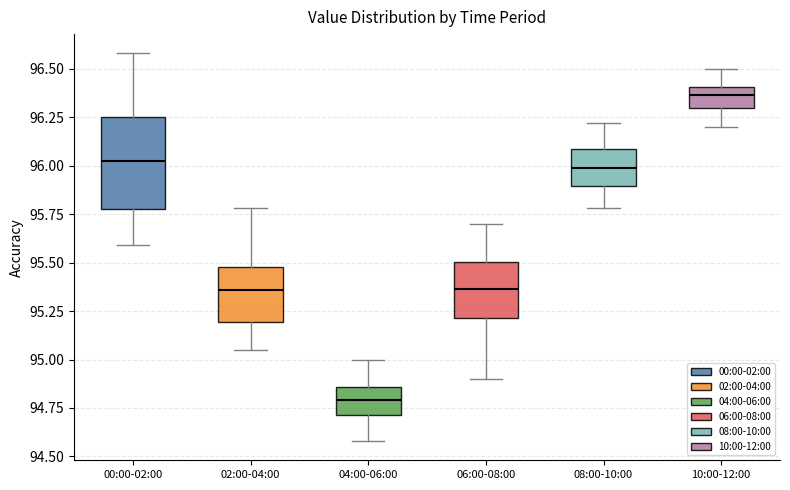

Reading left to right, read every box against the y-axis: the position of its median line, the range the box covers, and the ends of its whiskers. The values are not printed on the chart, so give them approximately, as read against the axis.

00:00-02:00: median 96.05, box 95.80 to 96.25, whiskers 95.60 to 96.60
02:00-04:00: median 95.35, box 95.20 to 95.50, whiskers 95.05 to 95.80
04:00-06:00: median 94.80, box 94.70 to 94.85, whiskers 94.60 to 95.00
06:00-08:00: median 95.35, box 95.20 to 95.50, whiskers 94.90 to 95.70
08:00-10:00: median 96.00, box 95.90 to 96.10, whiskers 95.80 to 96.20
10:00-12:00: median 96.35, box 96.30 to 96.40, whiskers 96.20 to 96.50